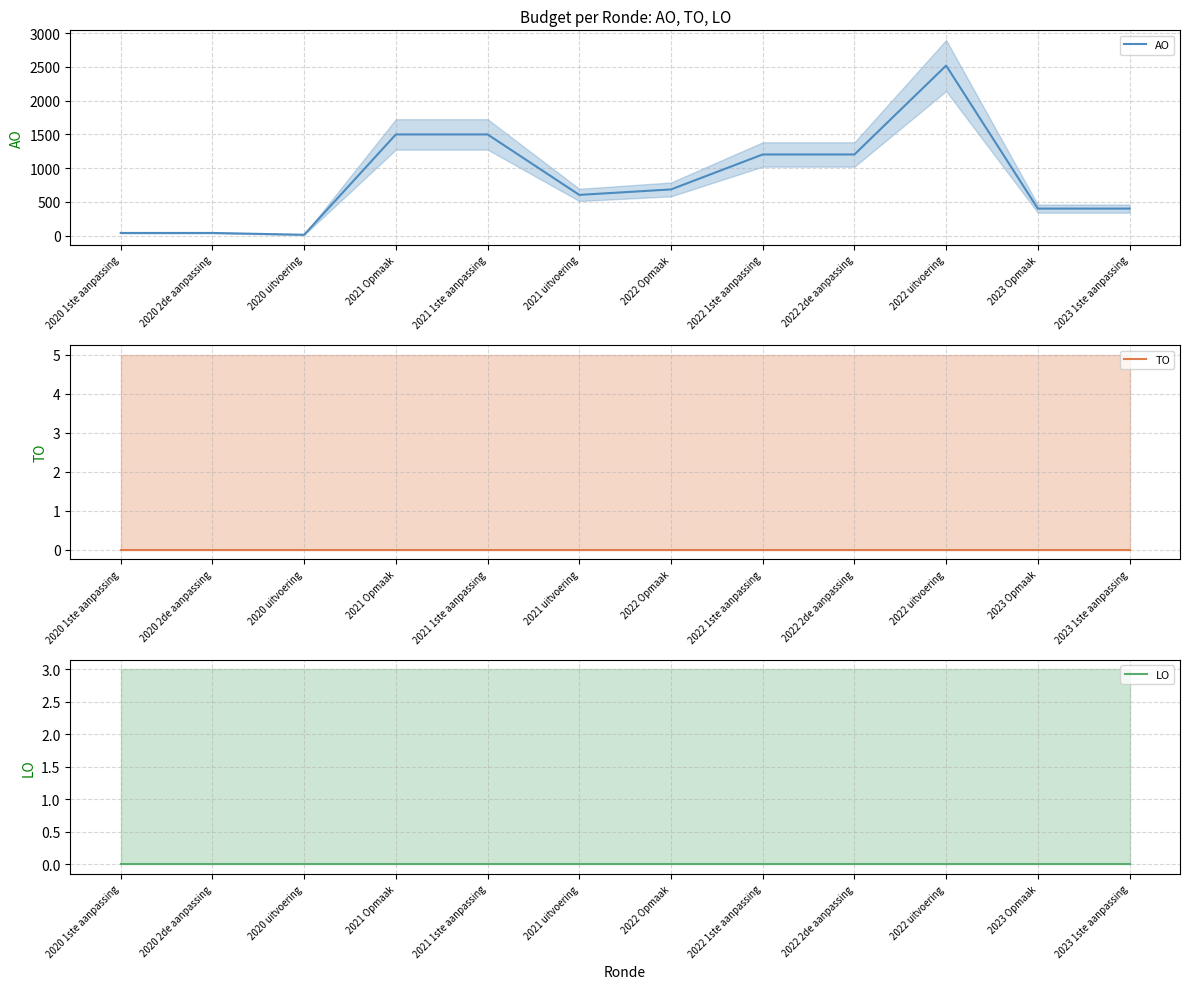

True or false: TO and AO intersect in this chart.

False